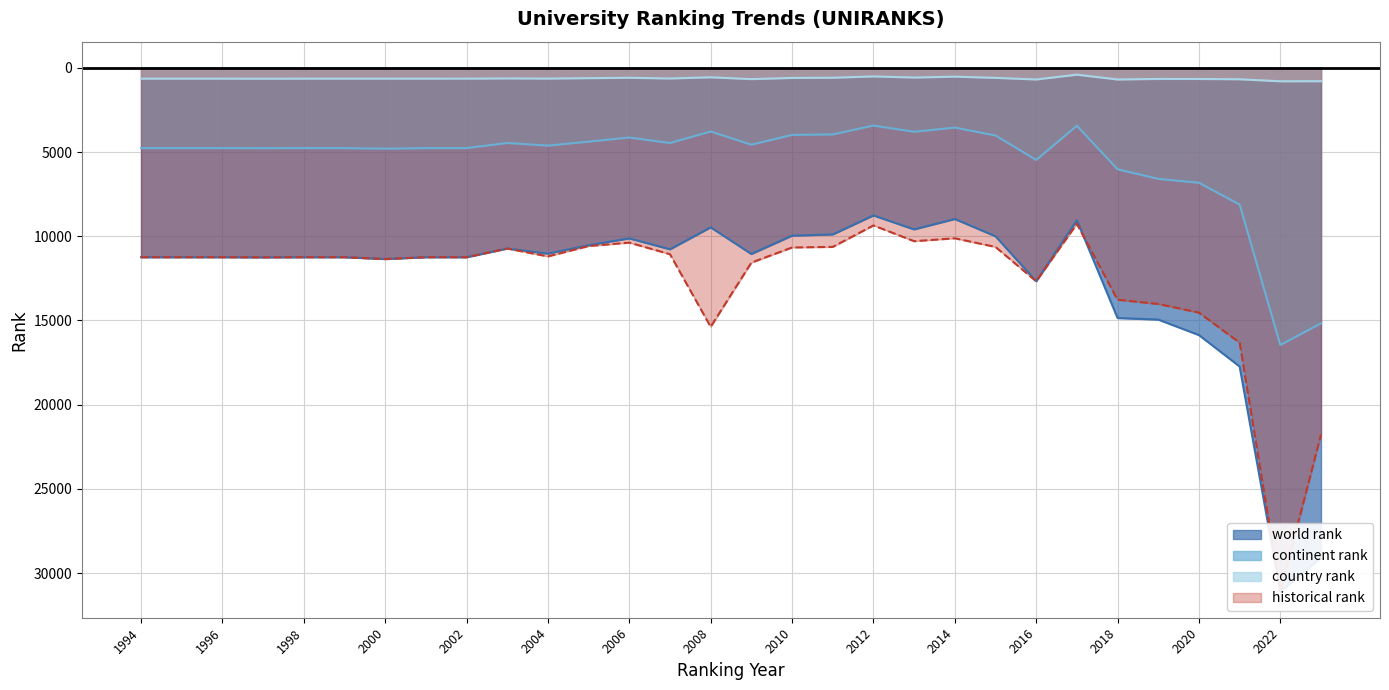

True or false: continent rank has a value of 15167 at 2023.

True